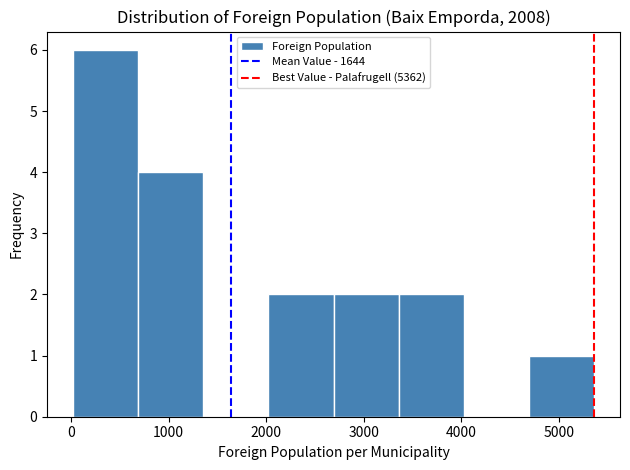

Reading left to right, transcribe this chart: for each bar, give the range it covers on the x-axis and its height. Neither the bar edges nor the heights are printed on the chart, so give them approximately, as read against the axes.

0 to 700: 6
700 to 1400: 4
1400 to 2000: 0
2000 to 2700: 2
2700 to 3400: 2
3400 to 4000: 2
4000 to 4700: 0
4700 to 5400: 1